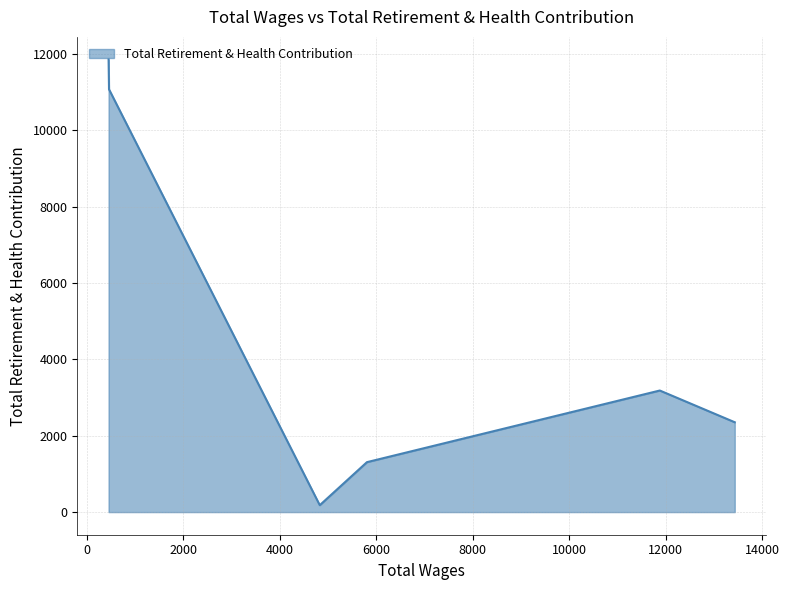

How many lines are shown in the chart?

1